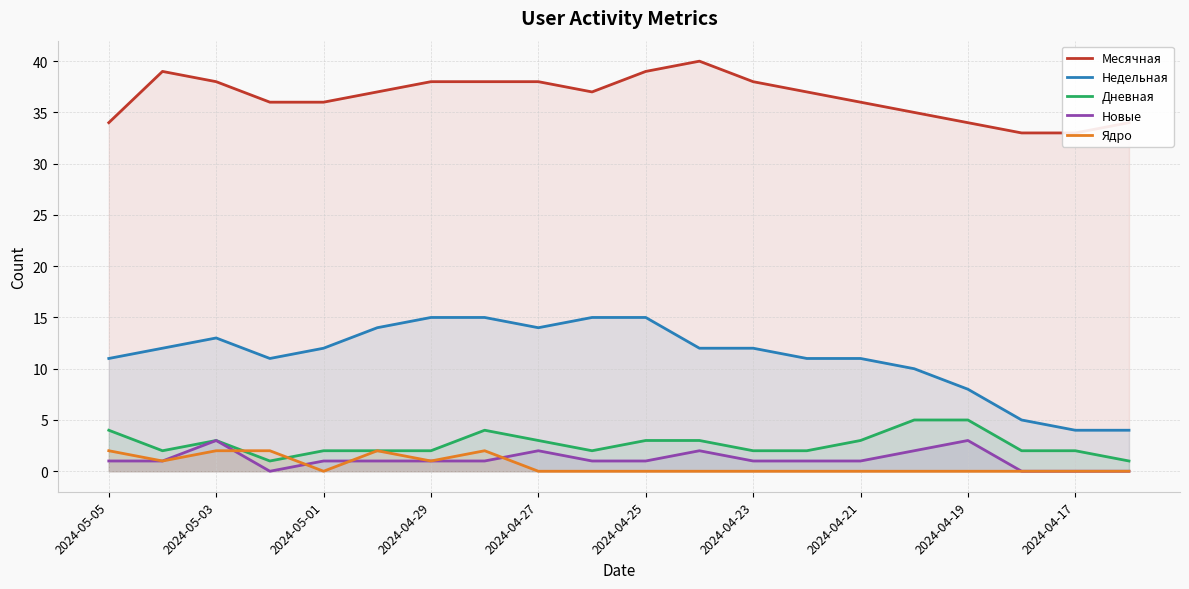

What is the minimum value for Месячная?

33